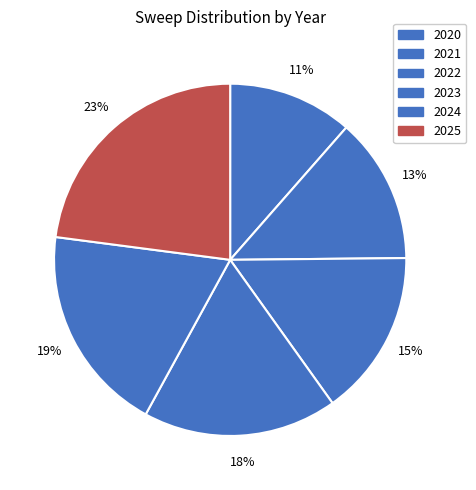

To the nearest percent, what portion does 2024 represent?

19%